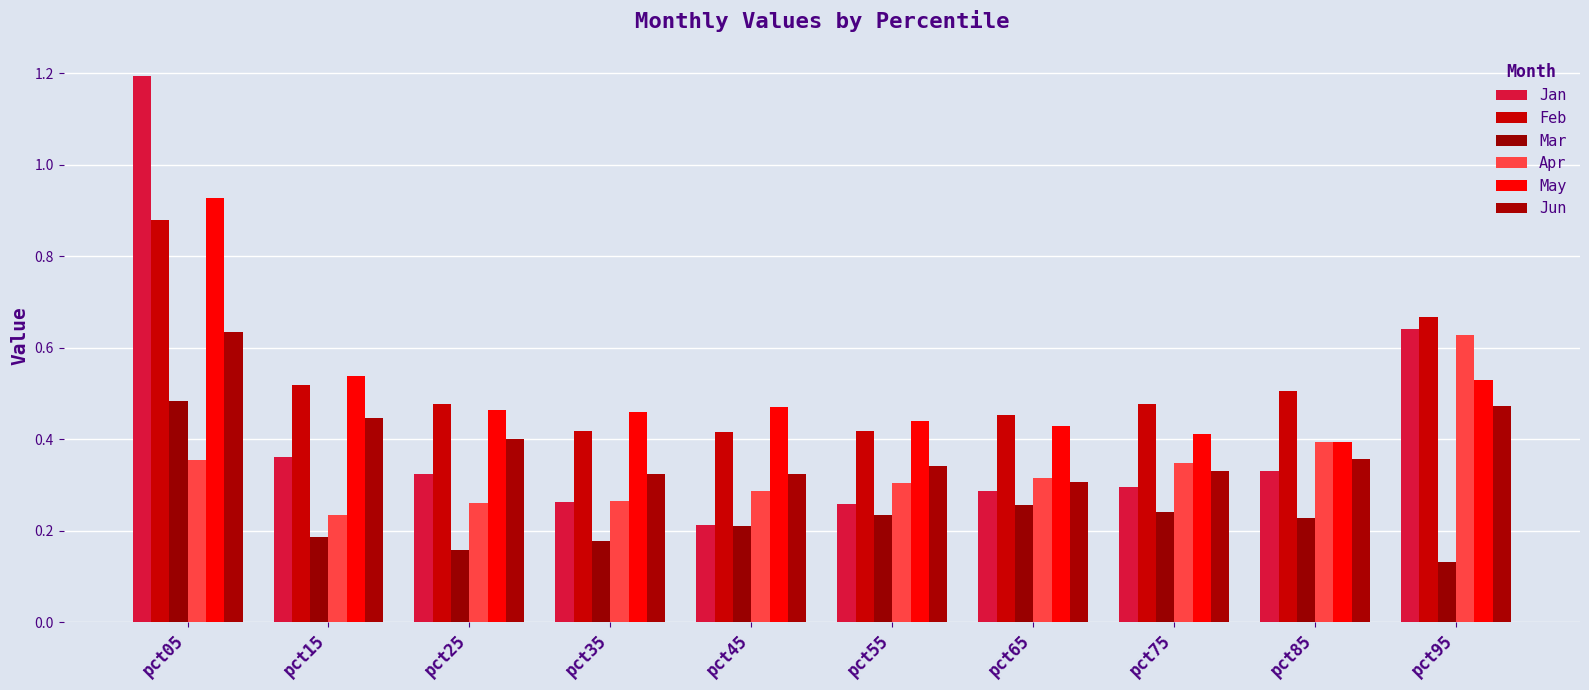

How many data points does each series have?

10